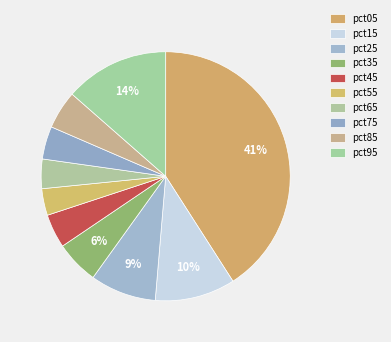

What percentage is the pct35 slice, to the nearest percent?

6%